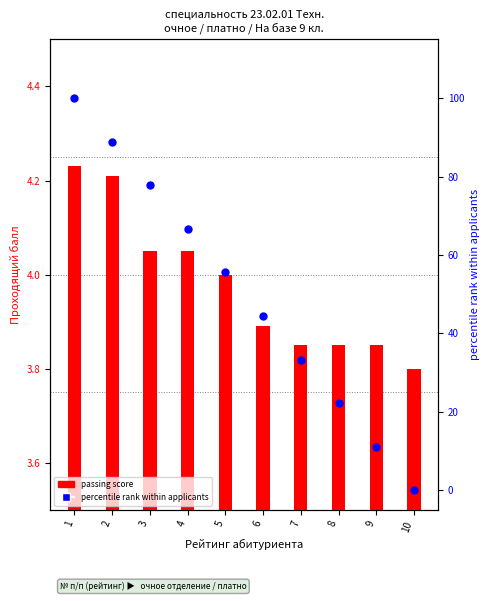

What is the total value across all series at 6?

48.3